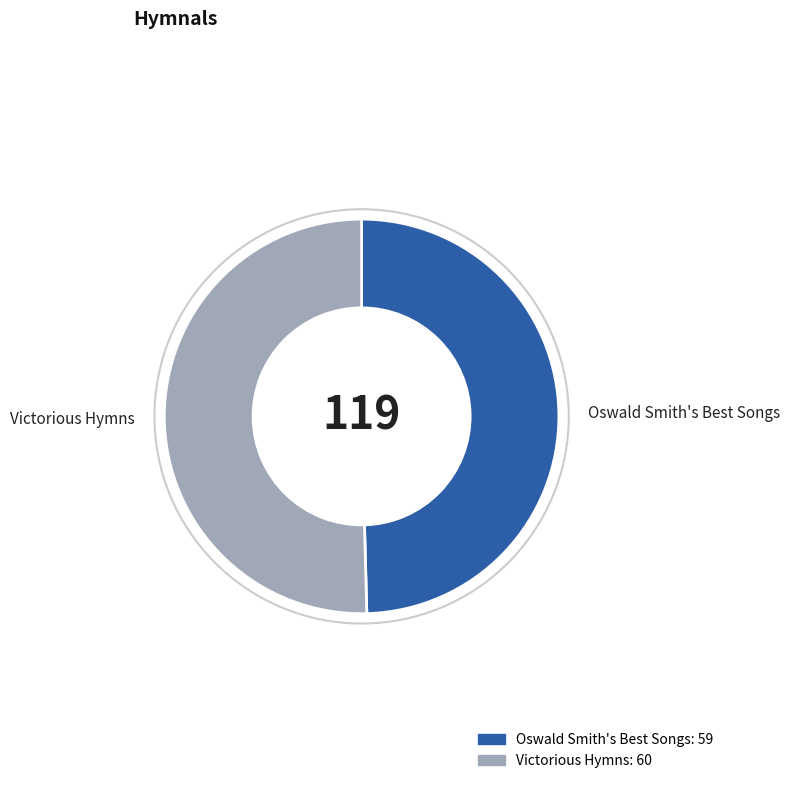

Rank the categories by value from highest to lowest.

Victorious Hymns, Oswald Smith's Best Songs